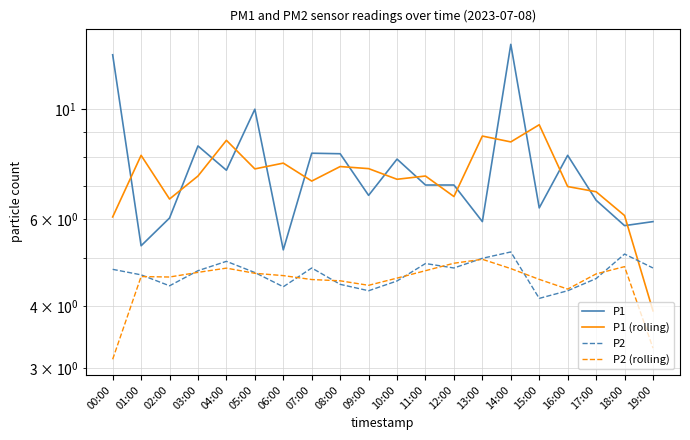

What position from the left is 01:00?

2